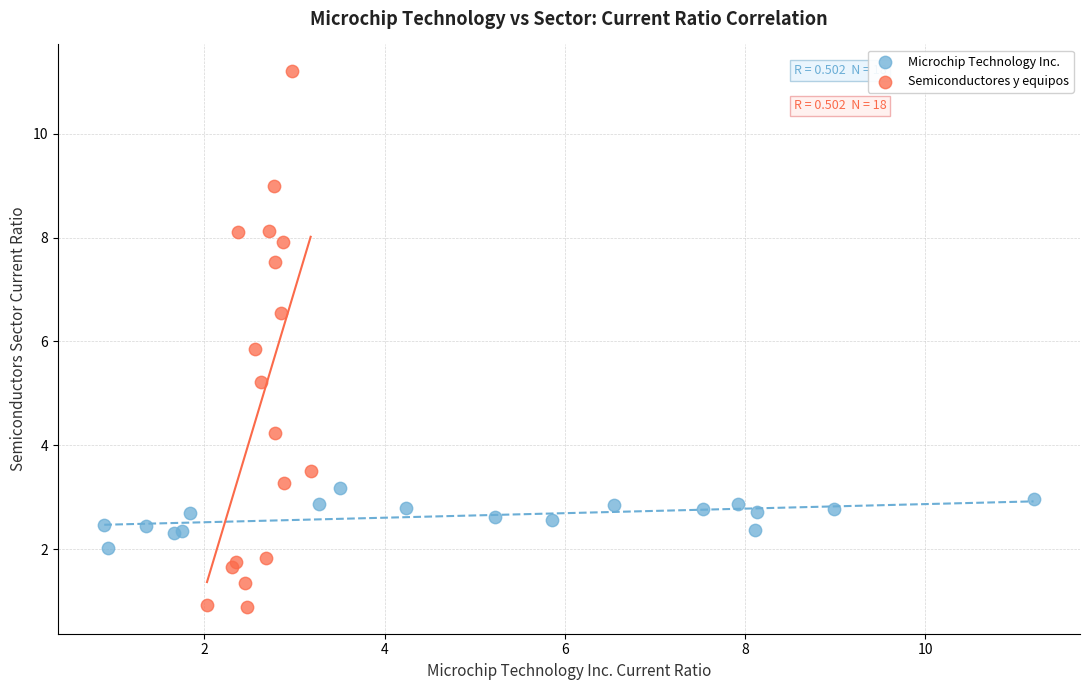

Which series has the widest spread of Y values?

Semiconductores y equipos